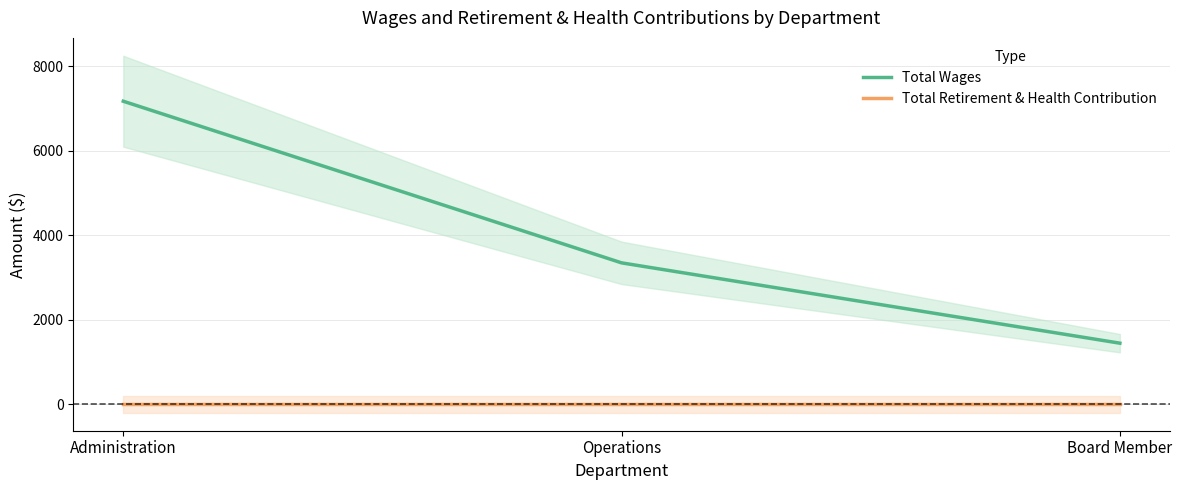

Is it true that Total Retirement & Health Contribution equals 0 at Board Member?

True